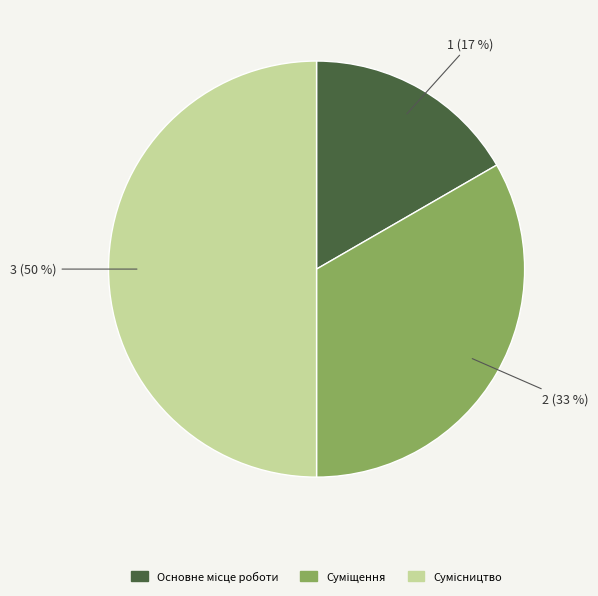

To the nearest percent, what is the average slice percentage?

33%